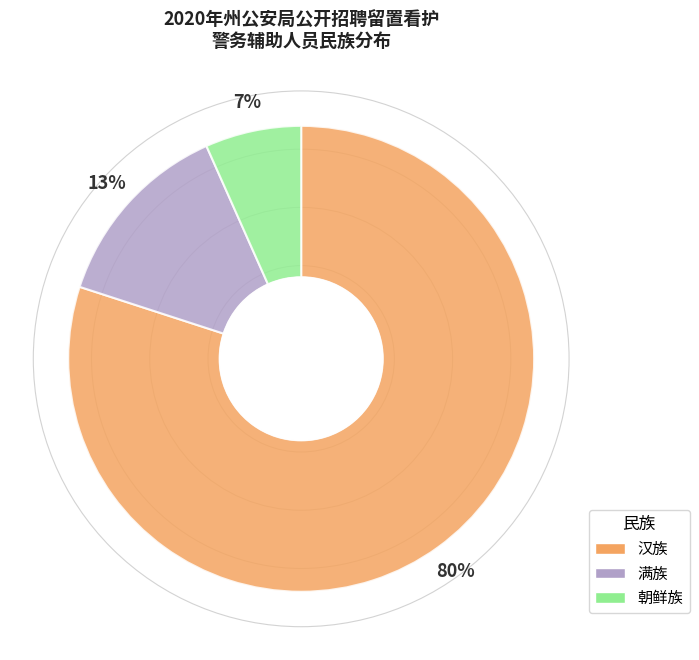

Does 朝鲜族 represent more than half of the total?

No